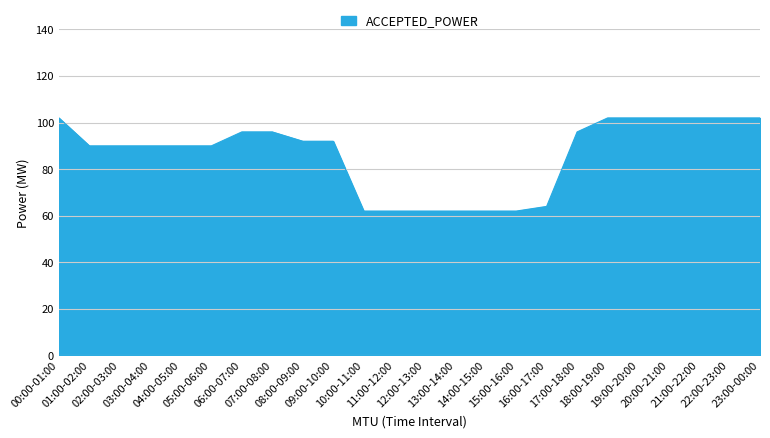

What is the minimum value shown in the chart?

62